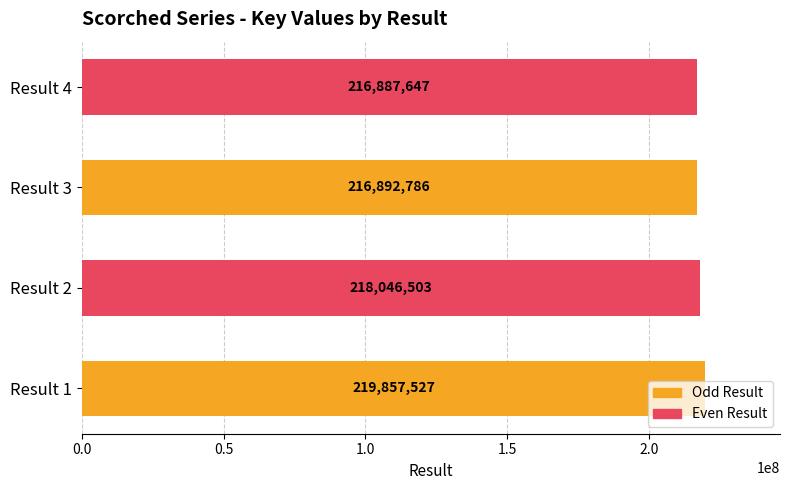

How many bars are there in total?

4